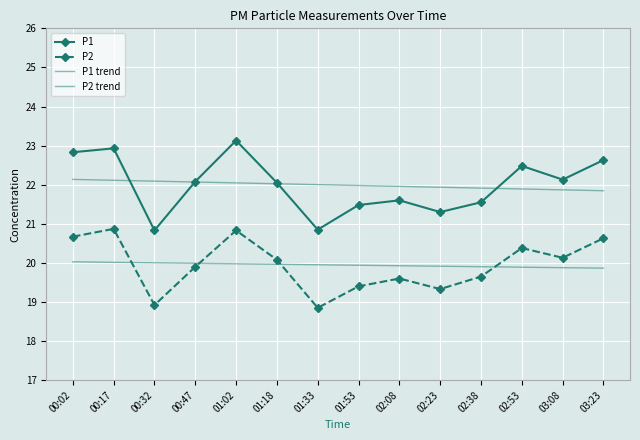

Is the value of P2 at 02:23 greater than the value of P1 at 00:47?

No